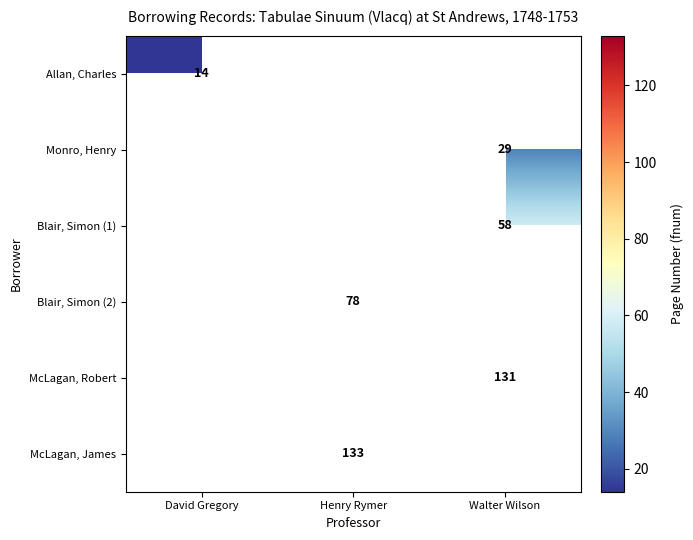

True or false: Allan, Charles has a value of 14 at David Gregory.

True